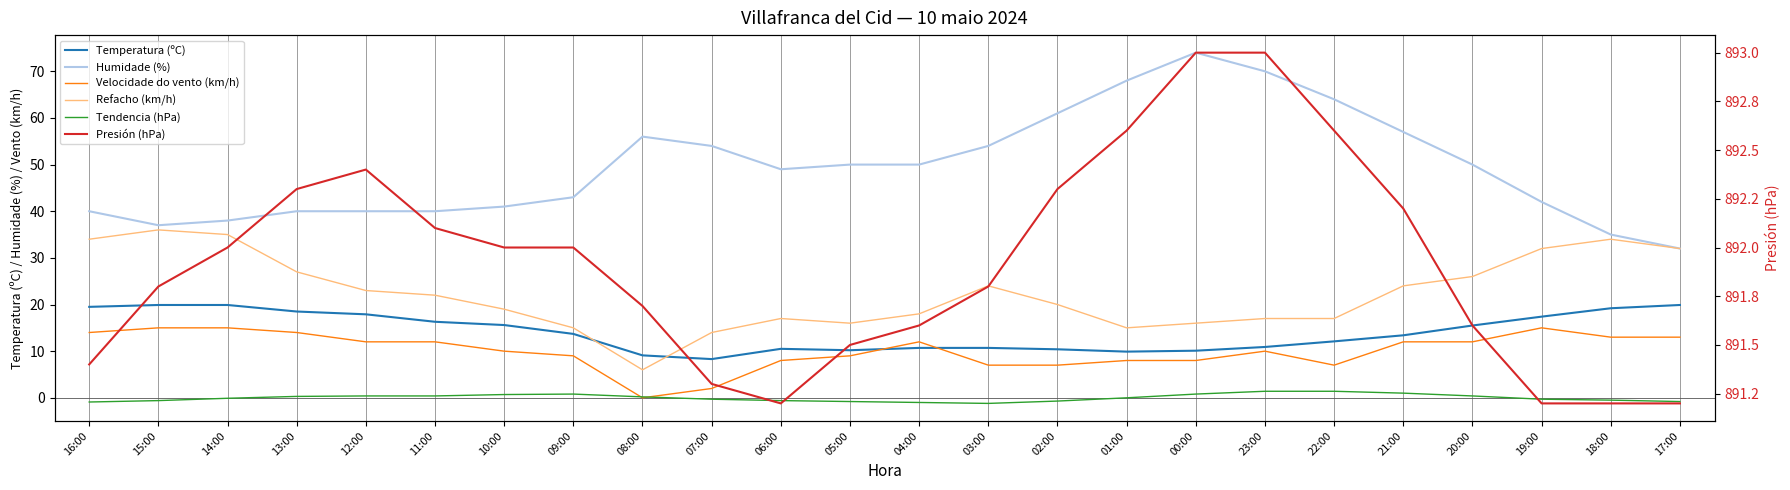

At which category is the sum across all series the highest?

23:00